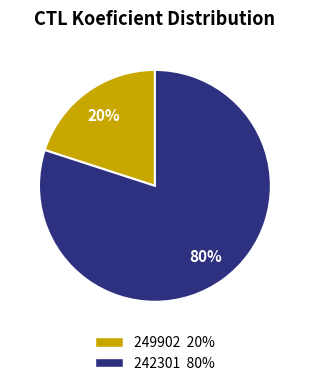

Between 249902 and 242301, which is larger?

242301